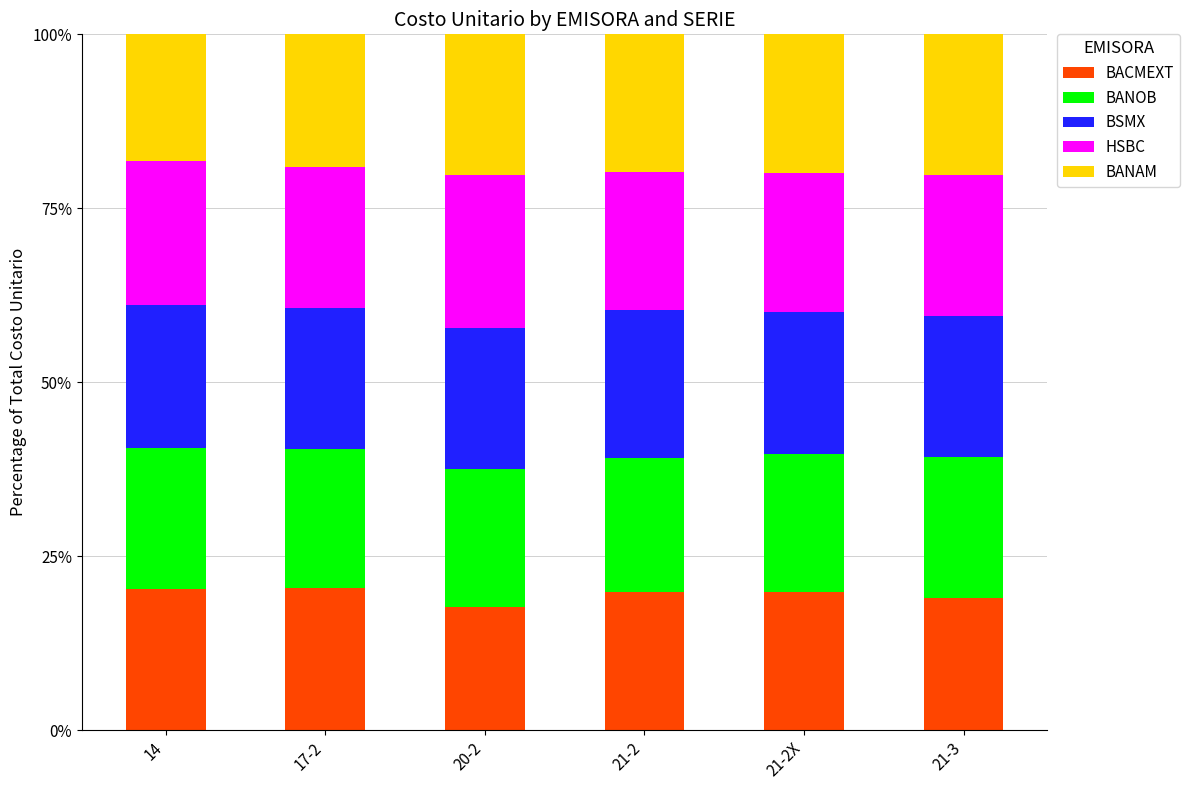

How many bars are there in total?

6